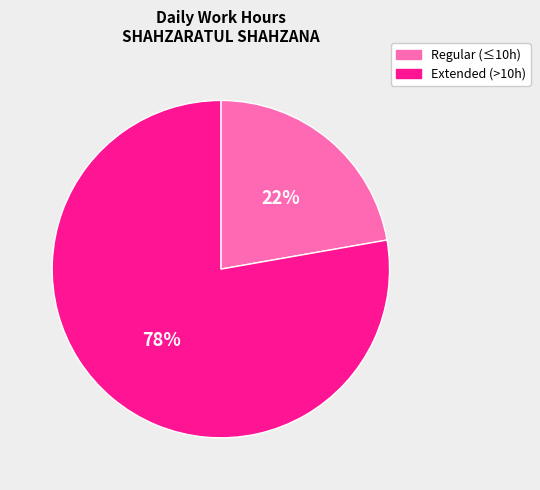

To the nearest percent, what is the difference between the largest and smallest slice percentages?

56%